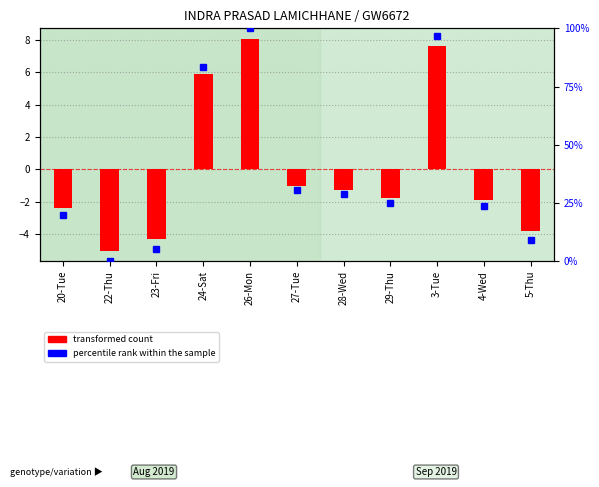

Is the value of percentile rank within the sample at 23-Fri greater than the value of transformed count at 4-Wed?

Yes